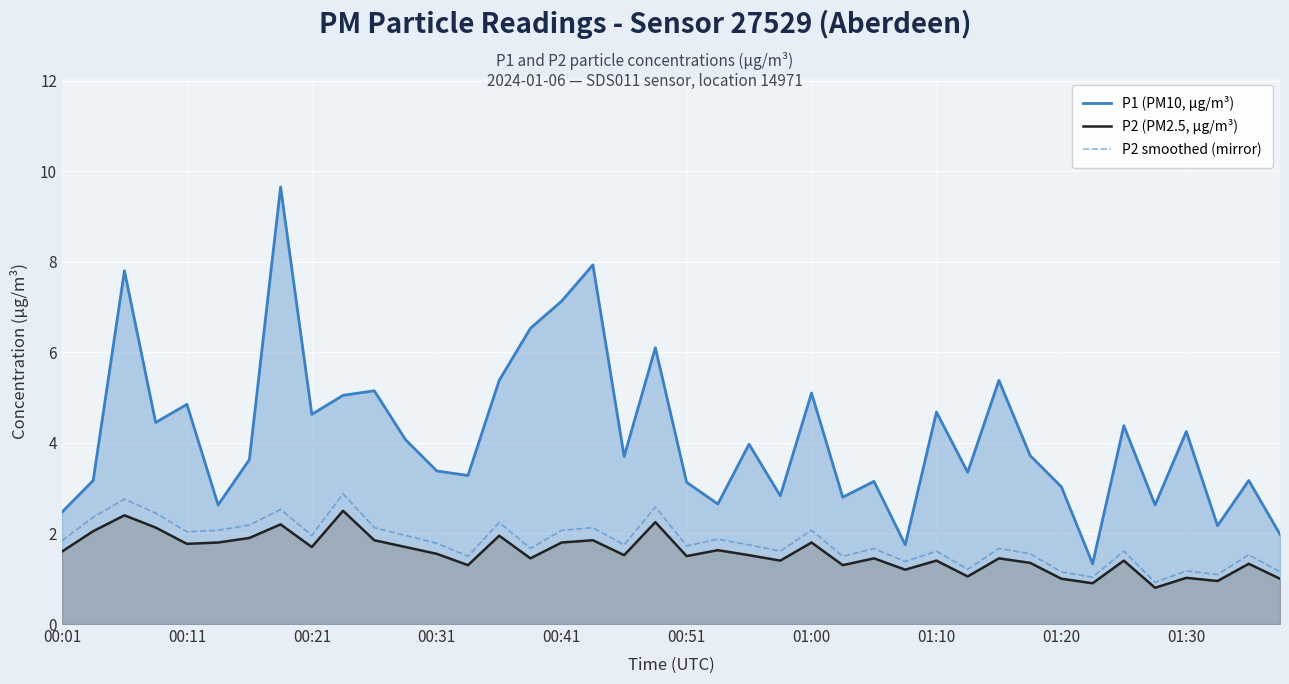

What is the lowest value of the P1 (PM10, µg/m³) series?

1.3